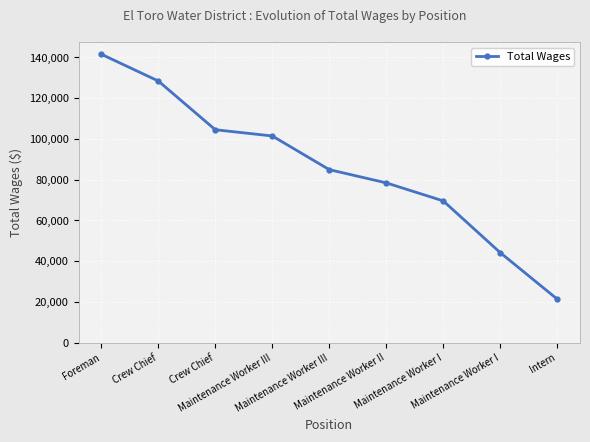

True or false: there are more than 1 points higher than both neighbors.

False